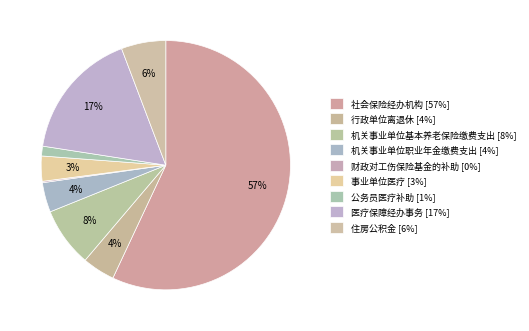

What percentage is the 住房公积金 slice, to the nearest percent?

6%